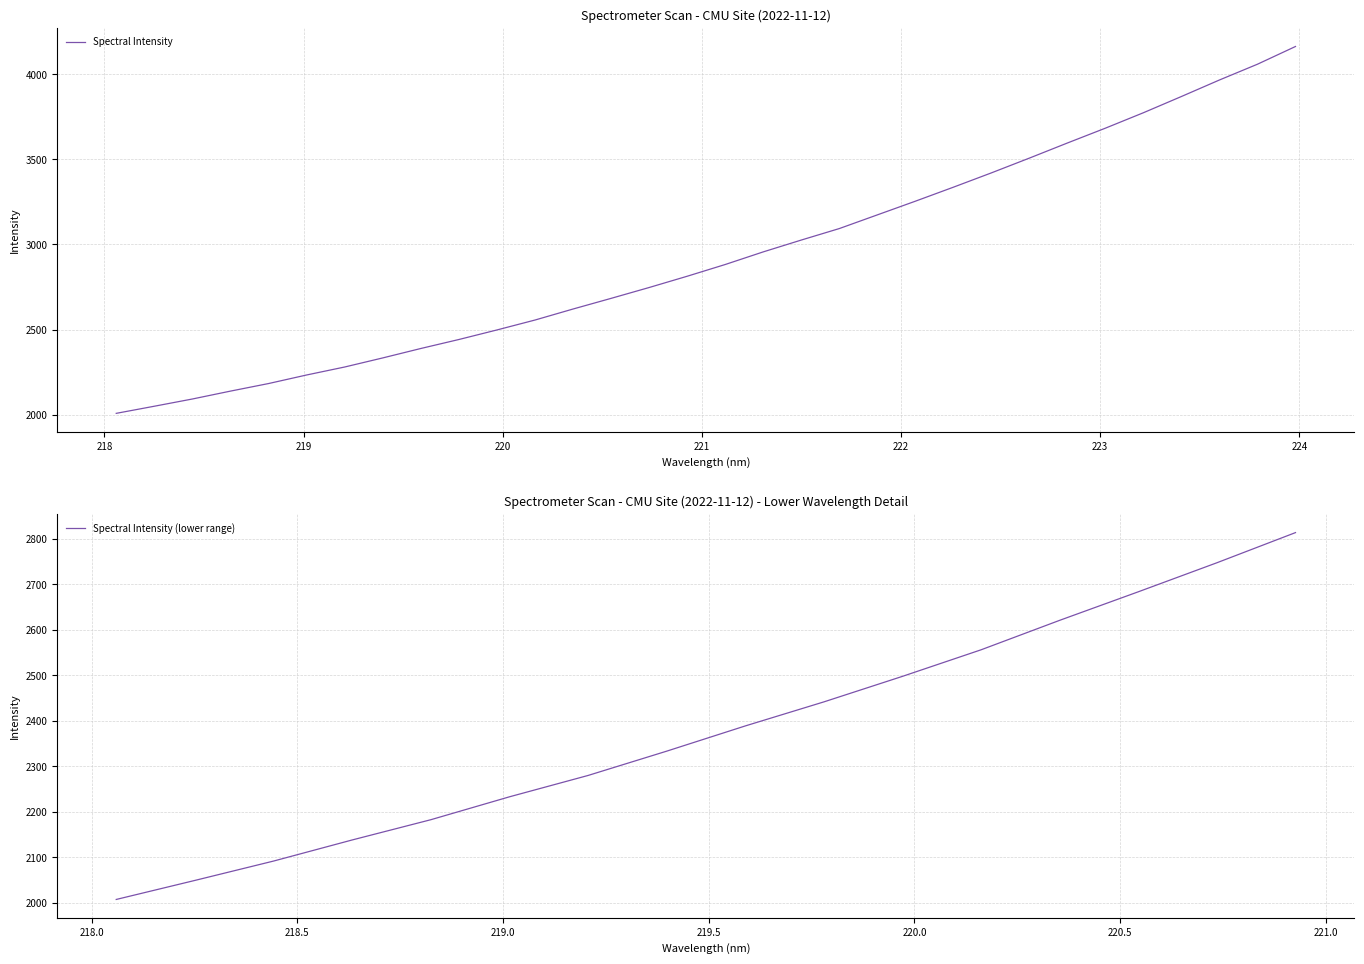

The value at 15 is 1773.3. True or false?

False